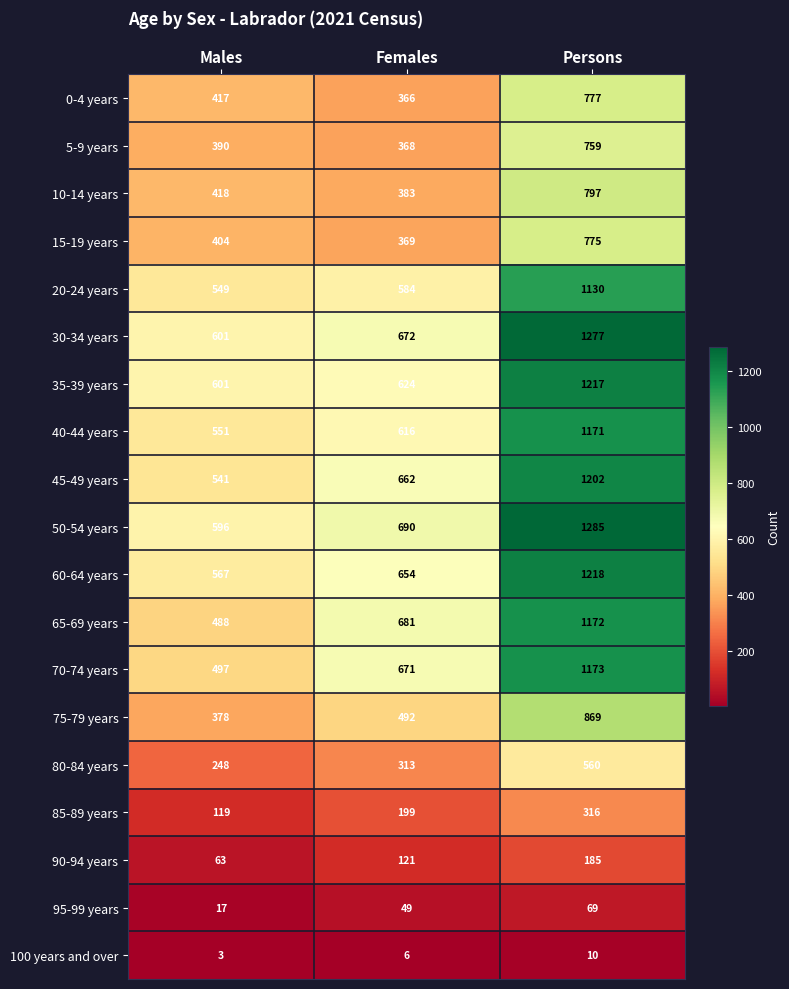

Which label corresponds to the largest value in the chart?

Persons